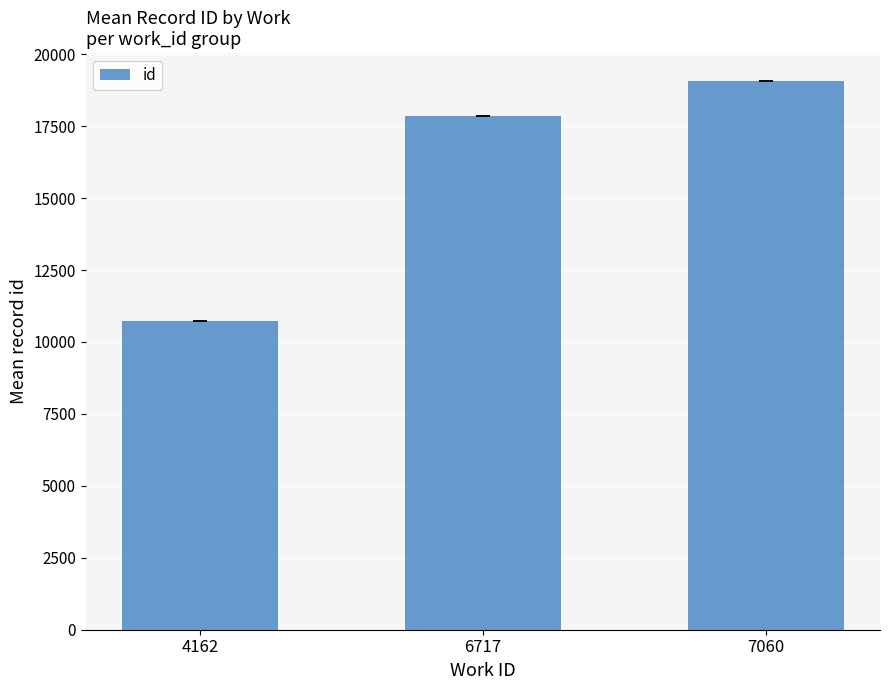

How many distinct data groups are displayed?

1